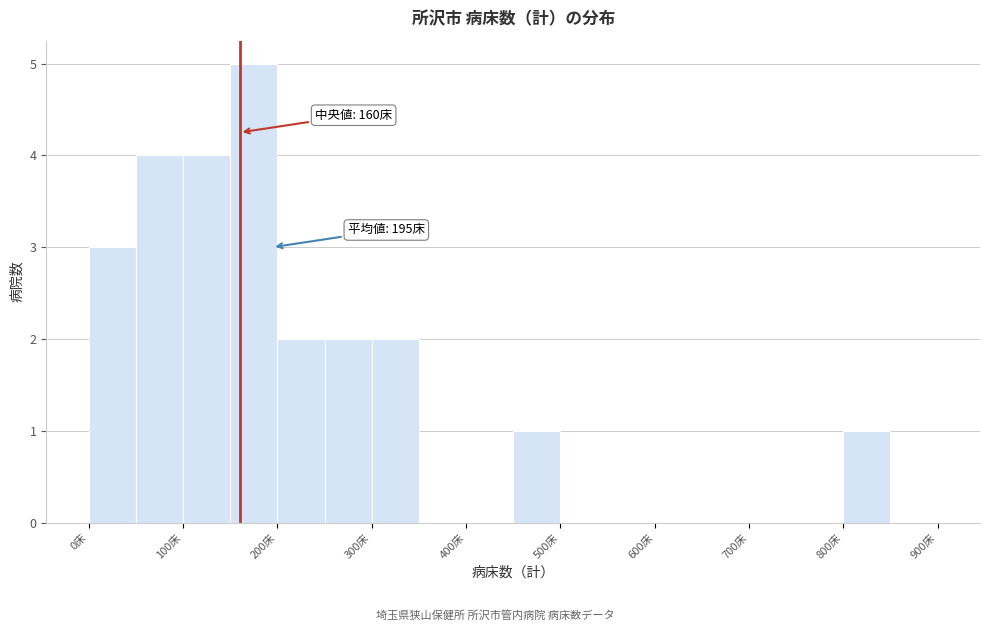

Which range on the x-axis has the tallest bar?

150 to 200